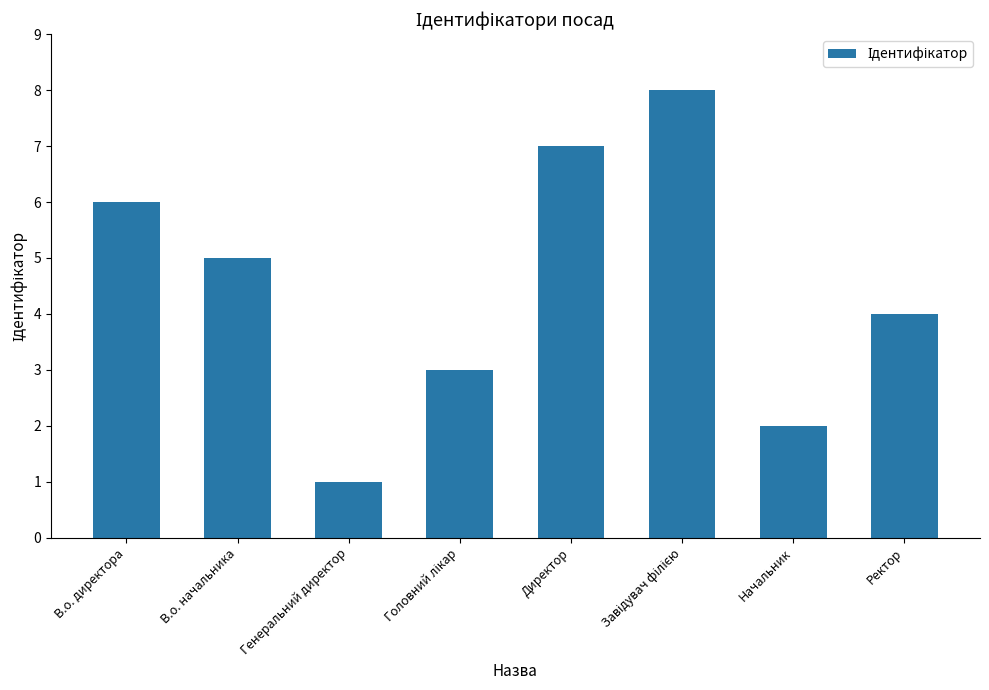

What is the greatest value displayed?

8